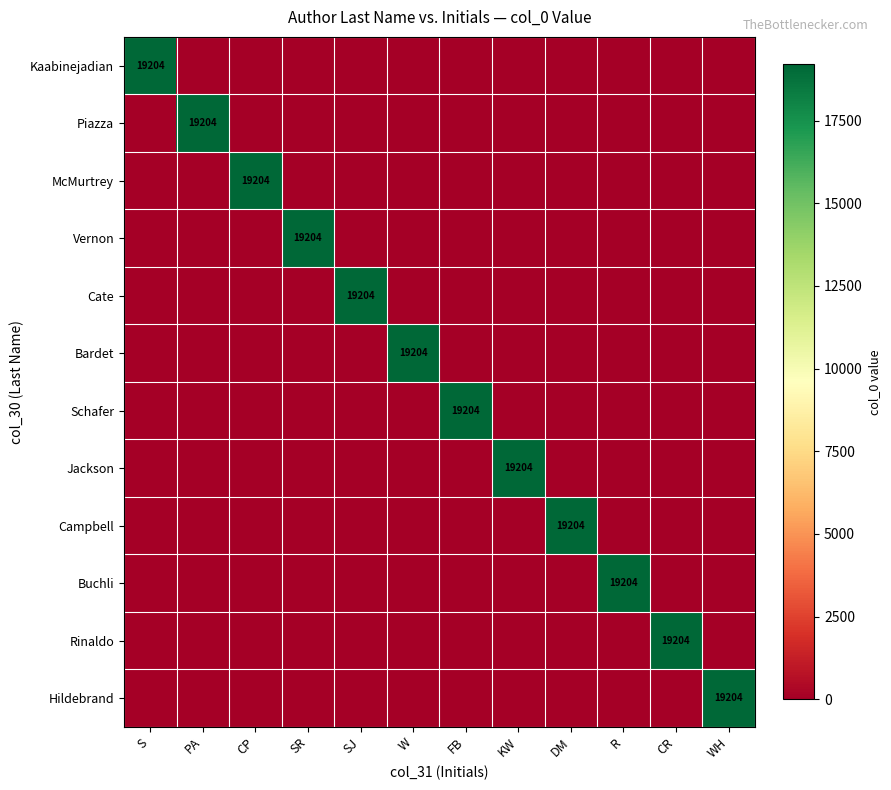

What is the spread (max minus min) of values at KW?

19204